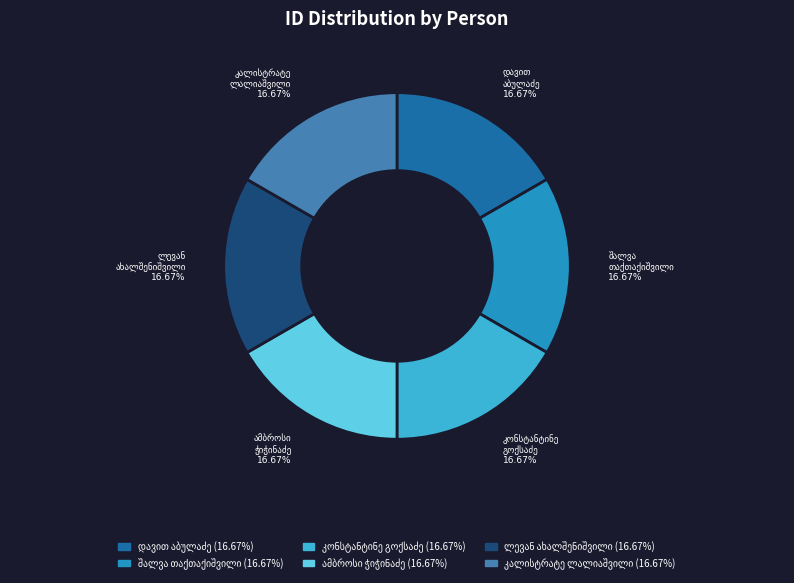

Does any single category account for the majority?

No